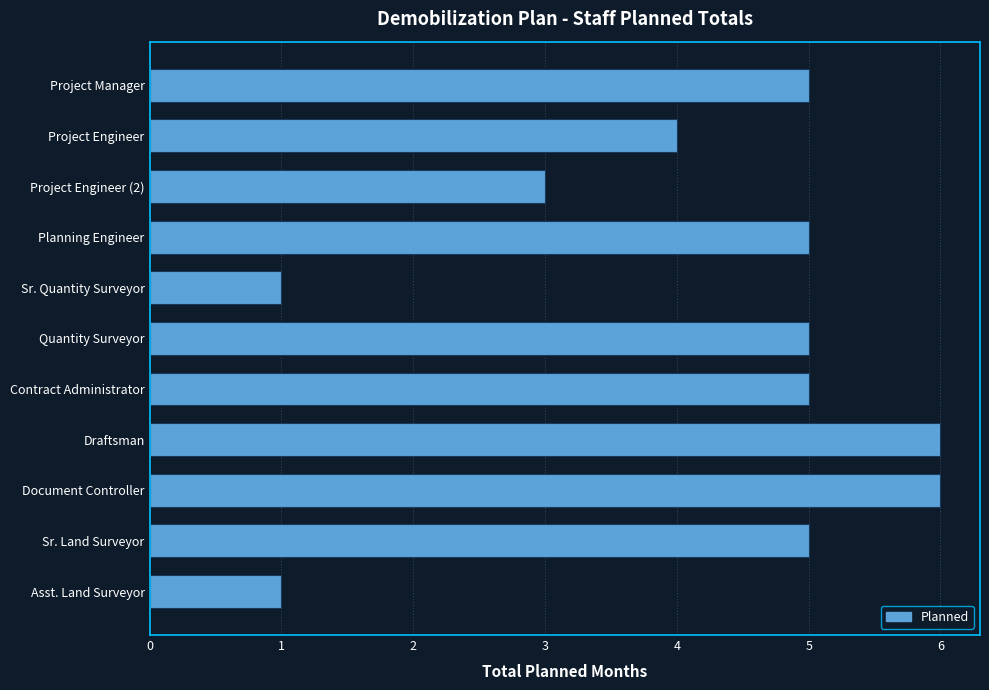

What is the difference between the second highest and minimum values?

5